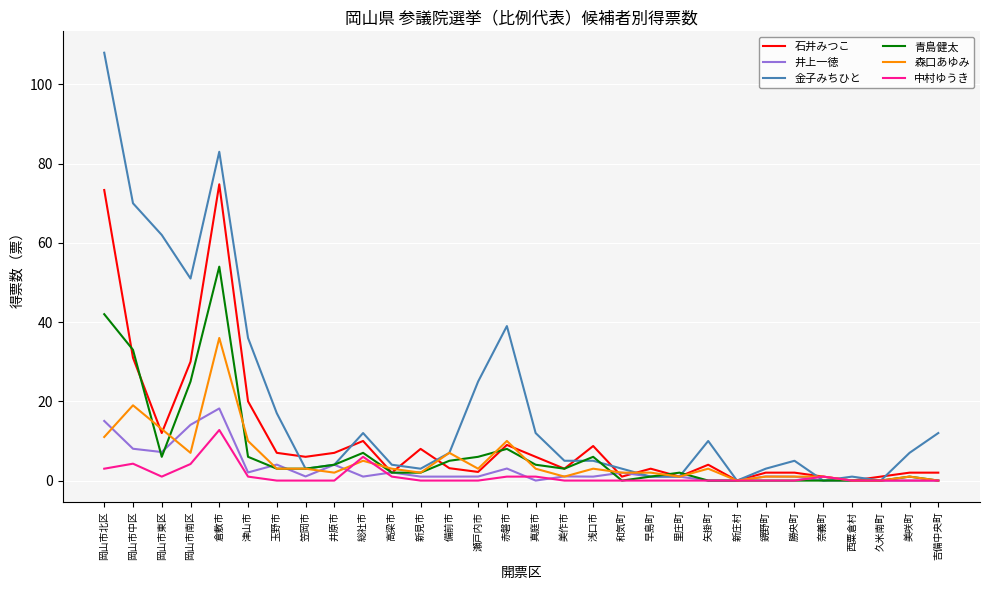

What is the maximum value shown in the chart?

108.0